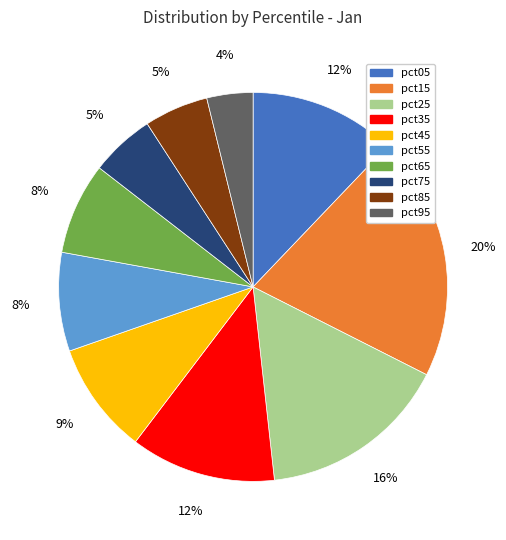

Count the number of slices in the pie.

10